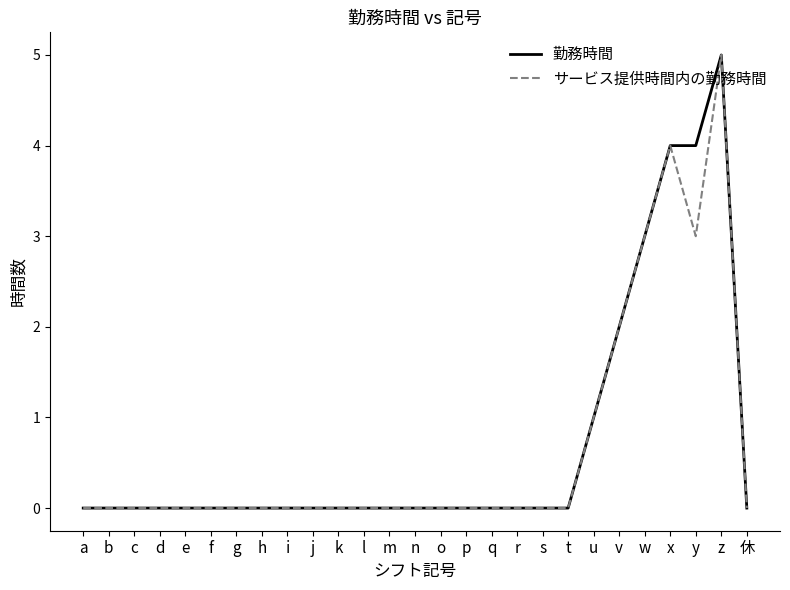

What is the difference between the second highest and second lowest values in the 勤務時間 series?

4